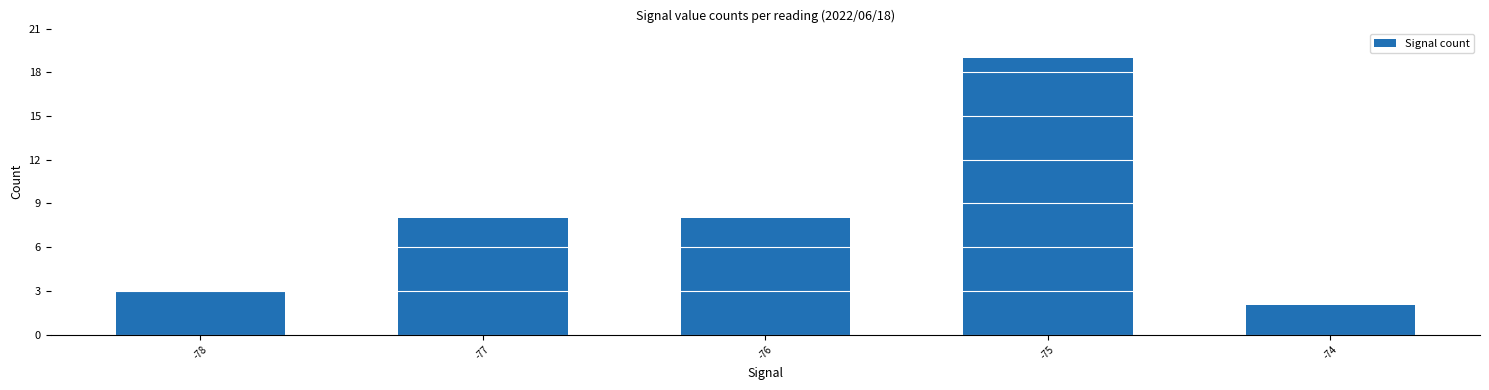

Which label corresponds to the largest value in the chart?

-75